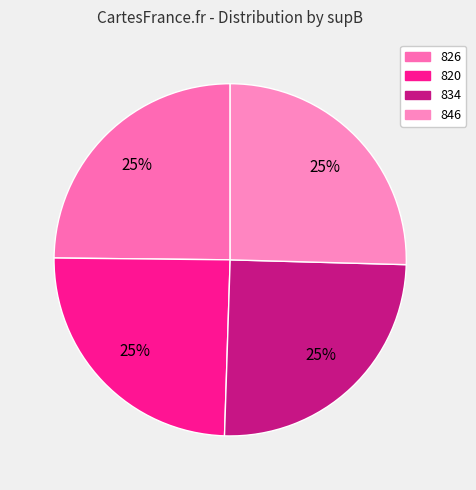

Which slice is the smallest?

820